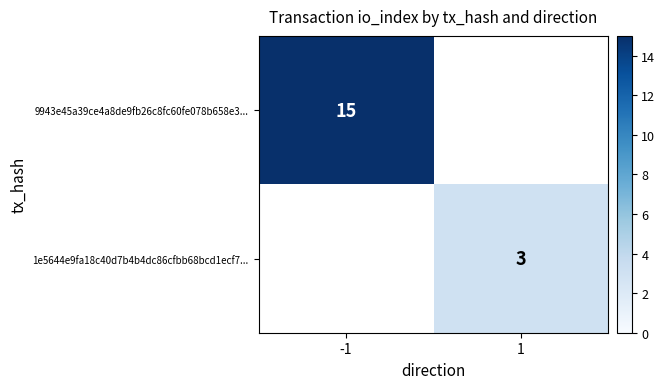

The 9943e45a39ce4a8de9fb26c8fc60fe078b658e3... series shows 20 at -1. True or false?

False